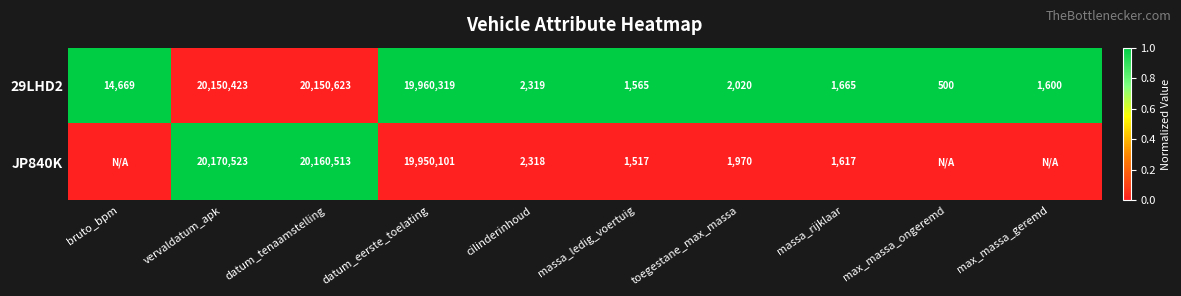

True or false: JP840K has a value of 1041 at massa_ledig_voertuig.

False